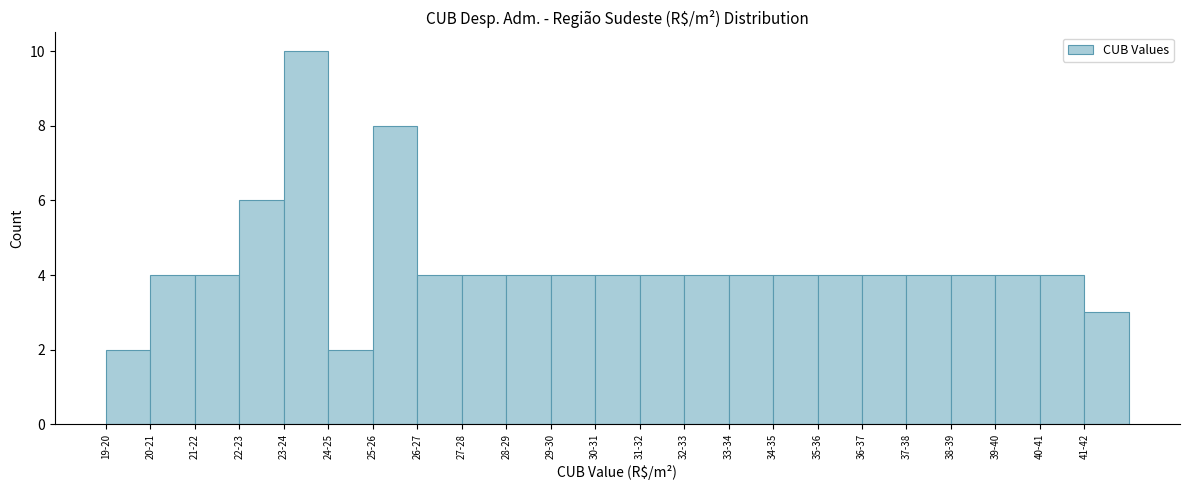

Reading right to left, list all the values displayed in this chart.

41-42=3	40-41=4	39-40=4	38-39=4	37-38=4	36-37=4	35-36=4	34-35=4	33-34=4	32-33=4	31-32=4	30-31=4	29-30=4	28-29=4	27-28=4	26-27=4	25-26=8	24-25=2	23-24=10	22-23=6	21-22=4	20-21=4	19-20=2